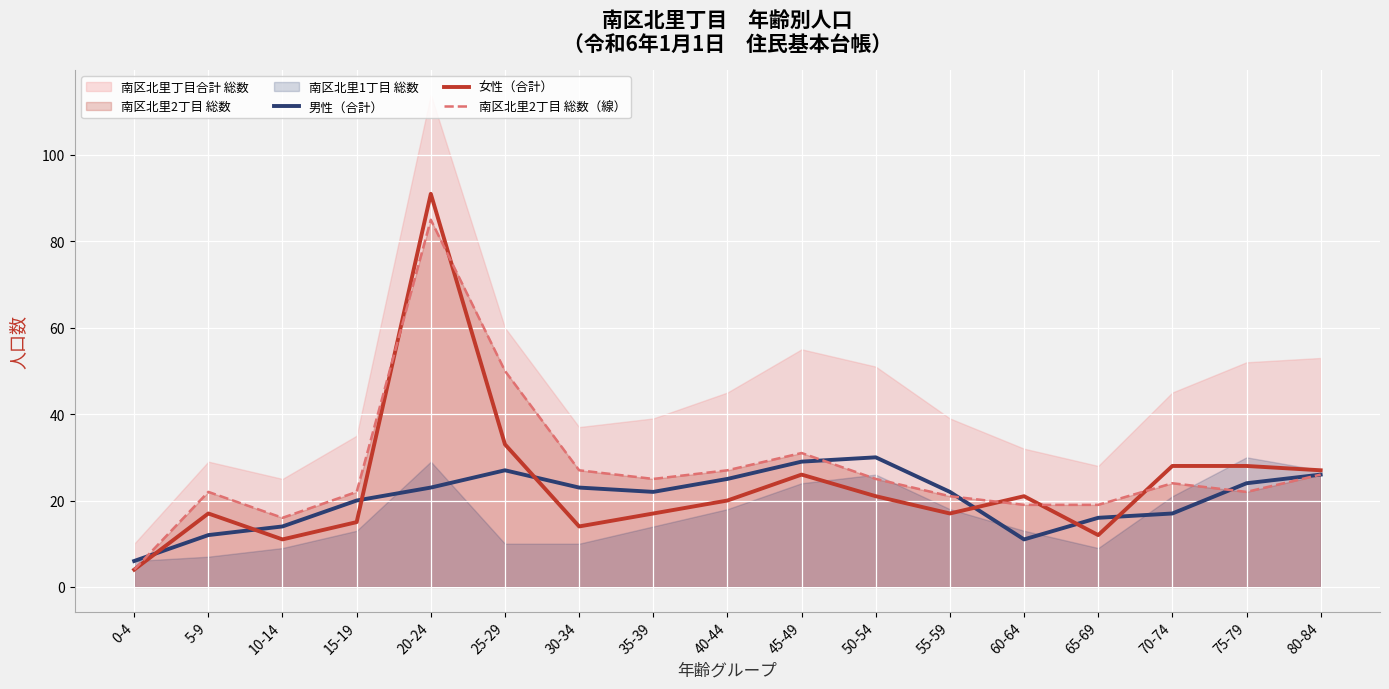

What is the difference between the second highest and second lowest values in the 男性（合計） series?

18